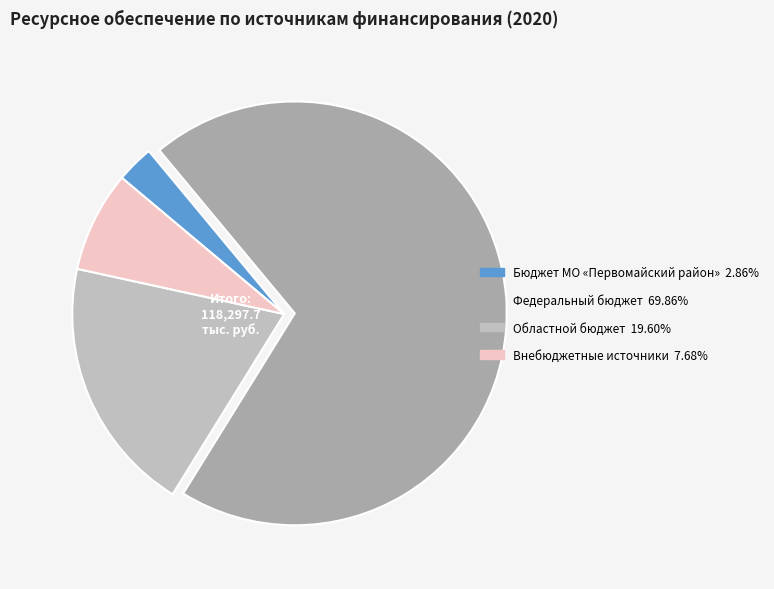

Rank the categories by value from highest to lowest.

Федеральный бюджет, Областной бюджет, Внебюджетные источники, Бюджет МО «Первомайский район»